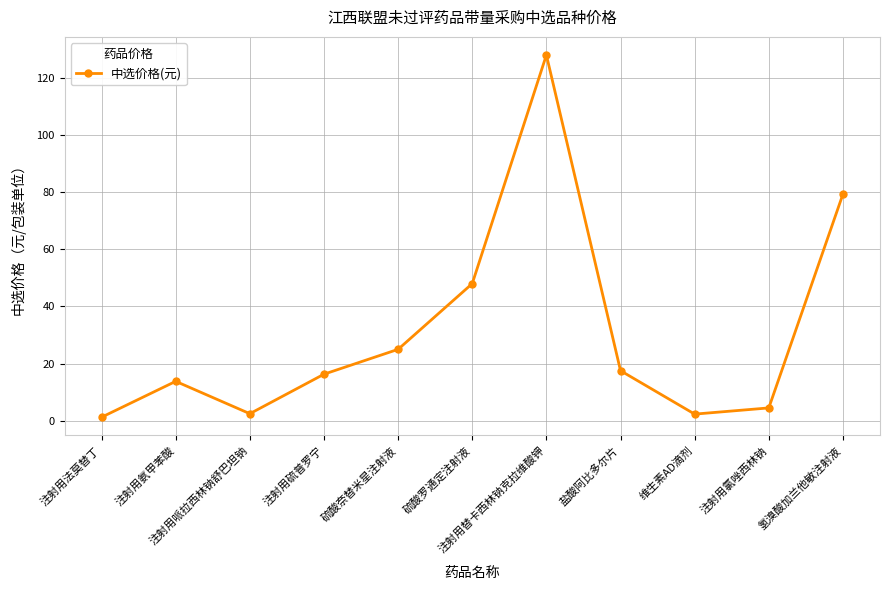

Does the chart display data point markers on the line(s)?

Yes